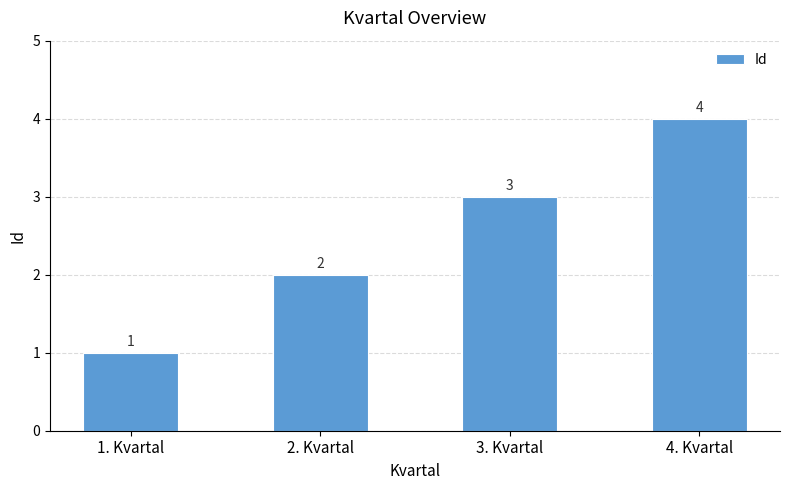

What is the minimum value shown in the chart?

1